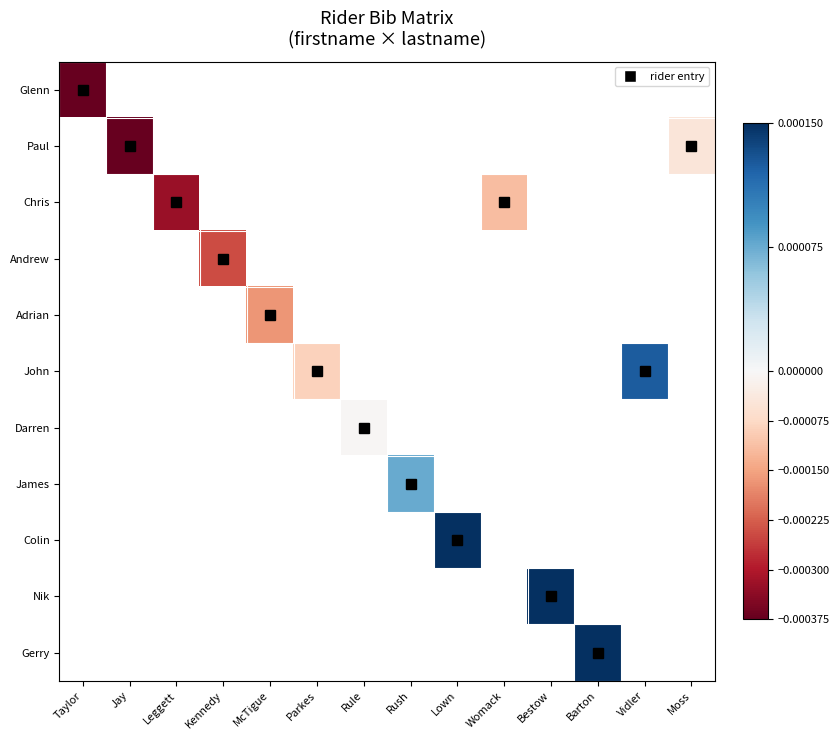

How many series are shown in this chart?

11